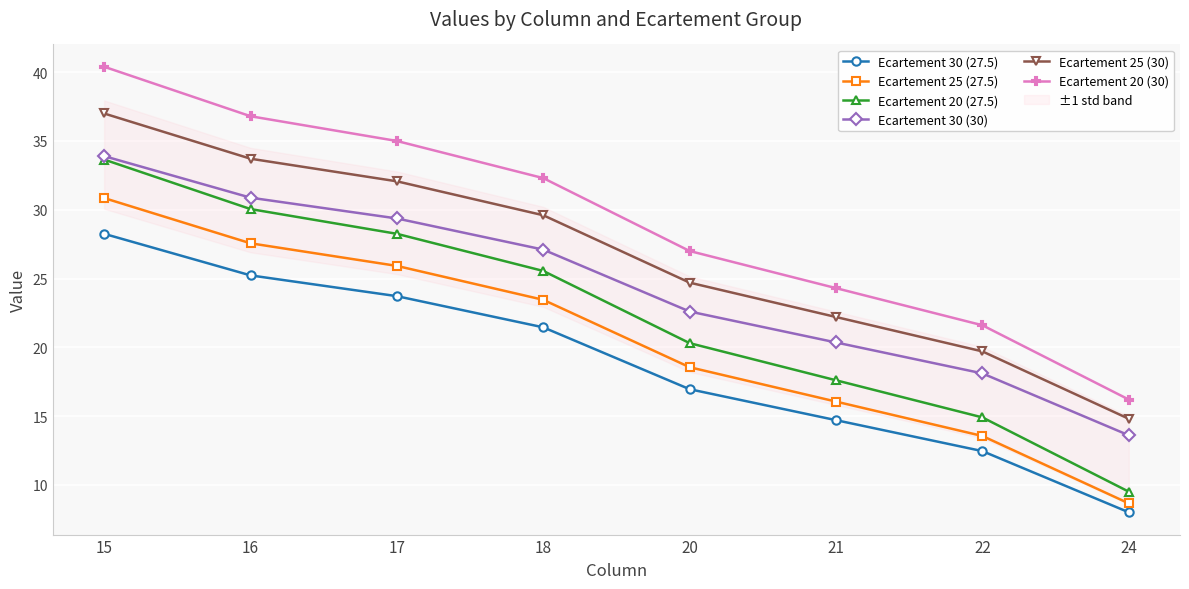

True or false: Ecartement 20 (27.5) has a value of 9.5 at 24.

True